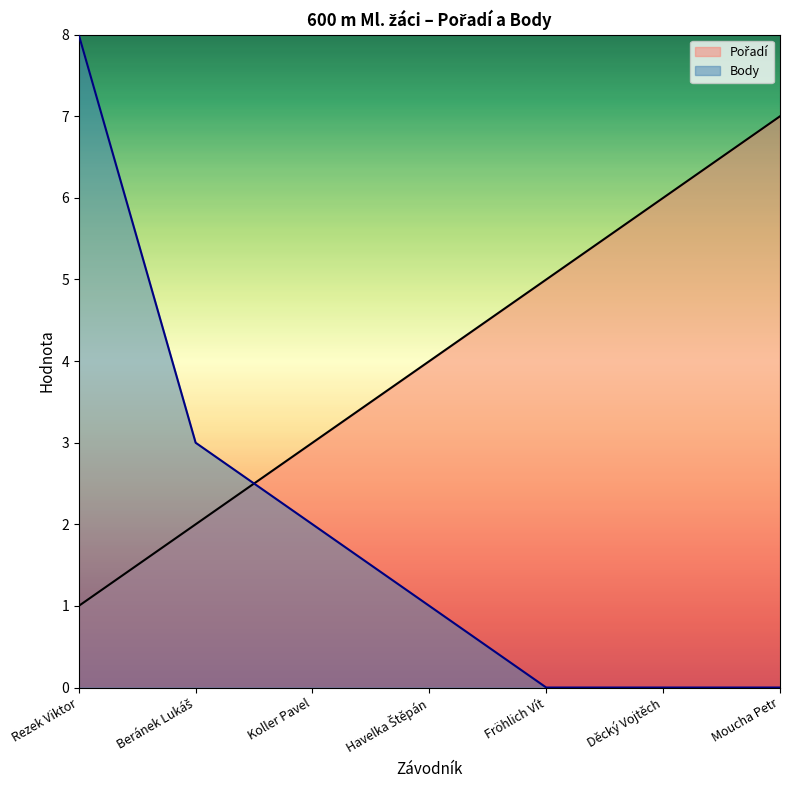

Which category has the lowest value in the Body series?

Fröhlich Vít